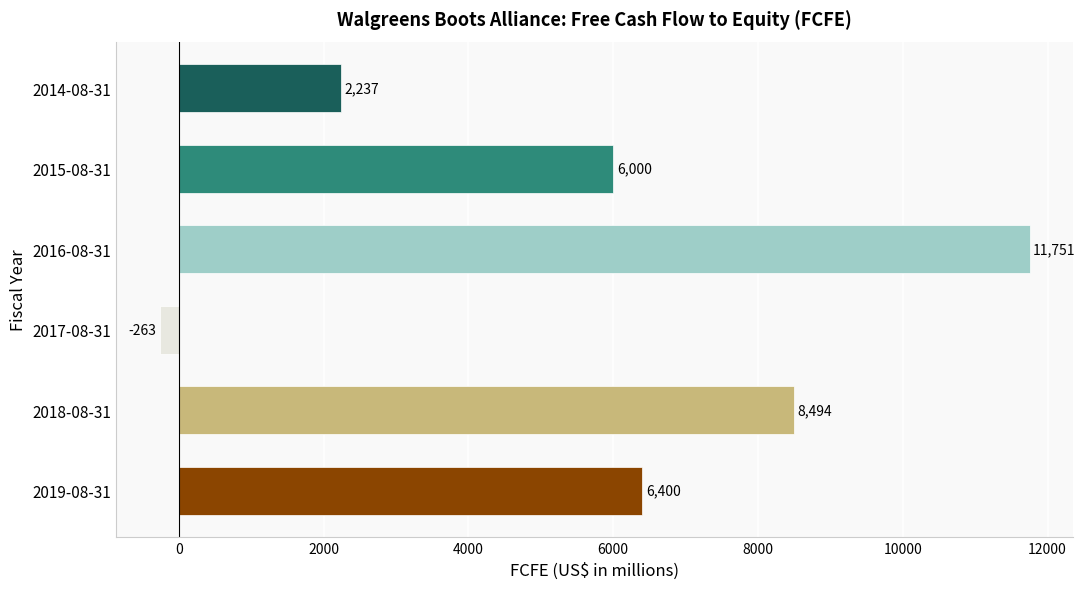

Rank the categories by value from lowest to highest.

2017-08-31, 2014-08-31, 2015-08-31, 2019-08-31, 2018-08-31, 2016-08-31